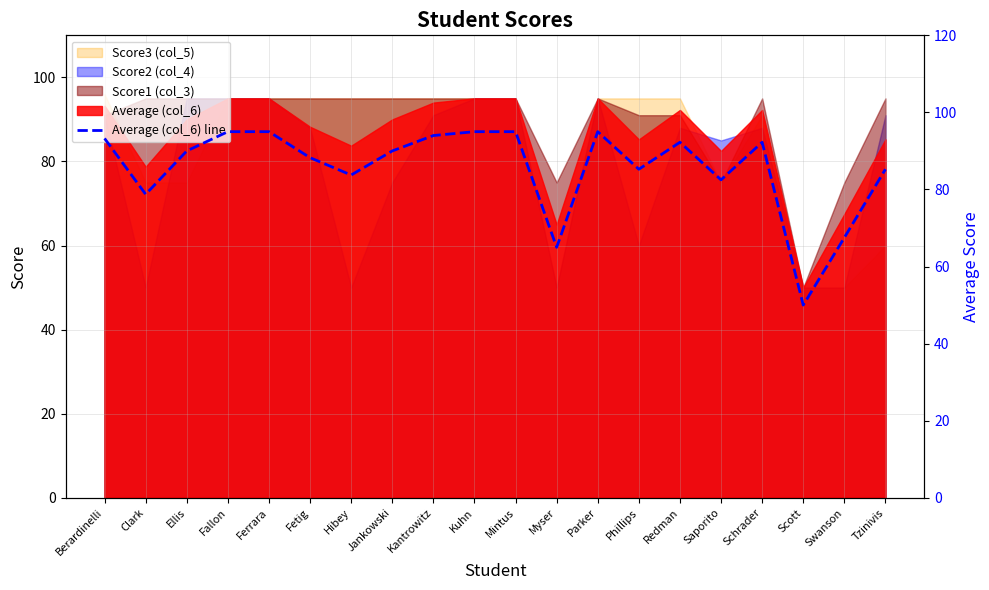

What value does the data have at Clark?

78.8